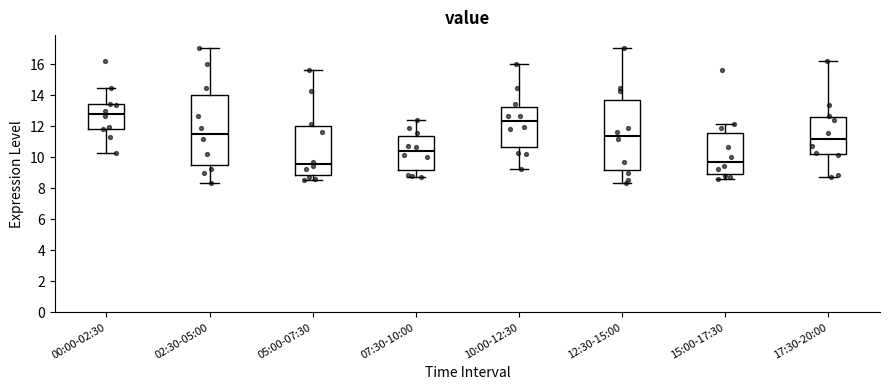

Which box's median line is the highest?

00:00-02:30